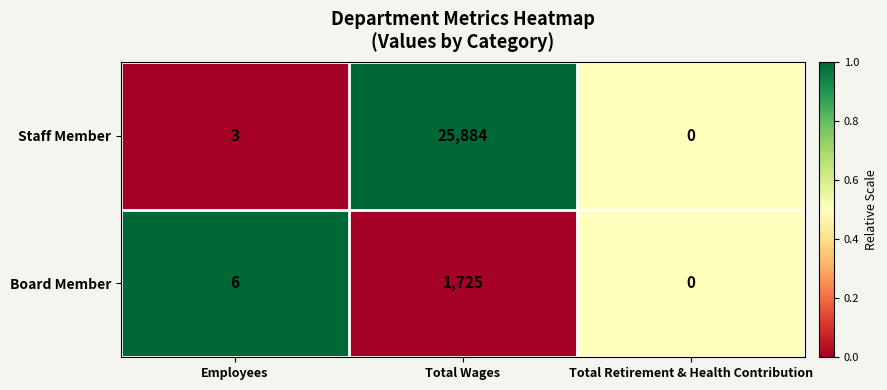

Count the number of data series in this chart.

2